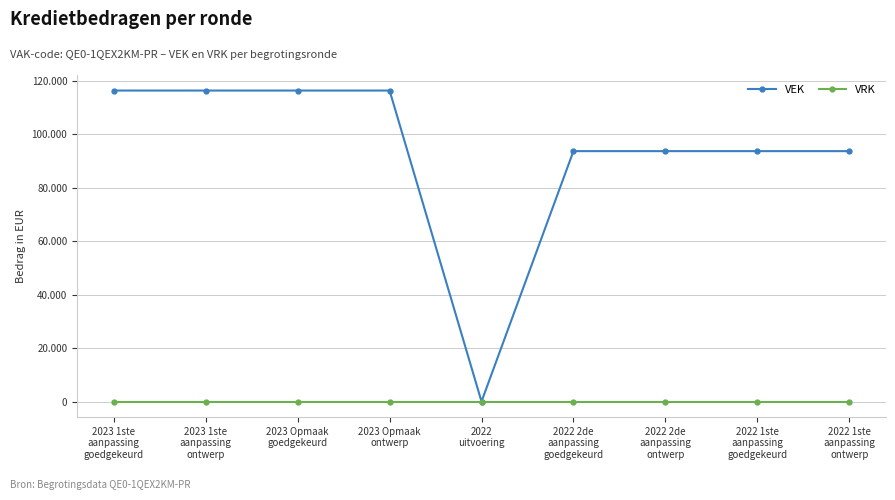

What are all the series names shown in the legend?

VEK, VRK